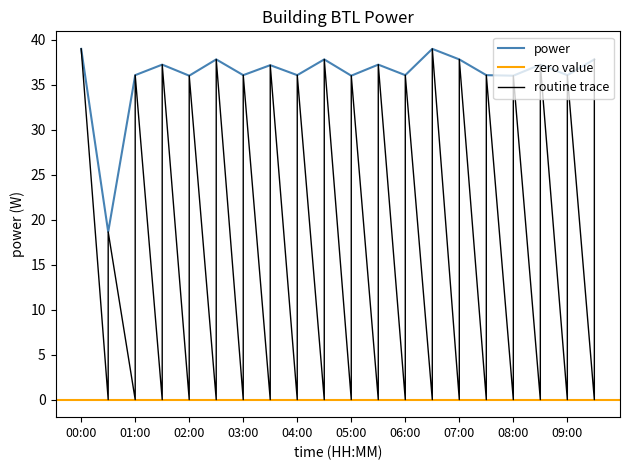

How many values are below 37?

10